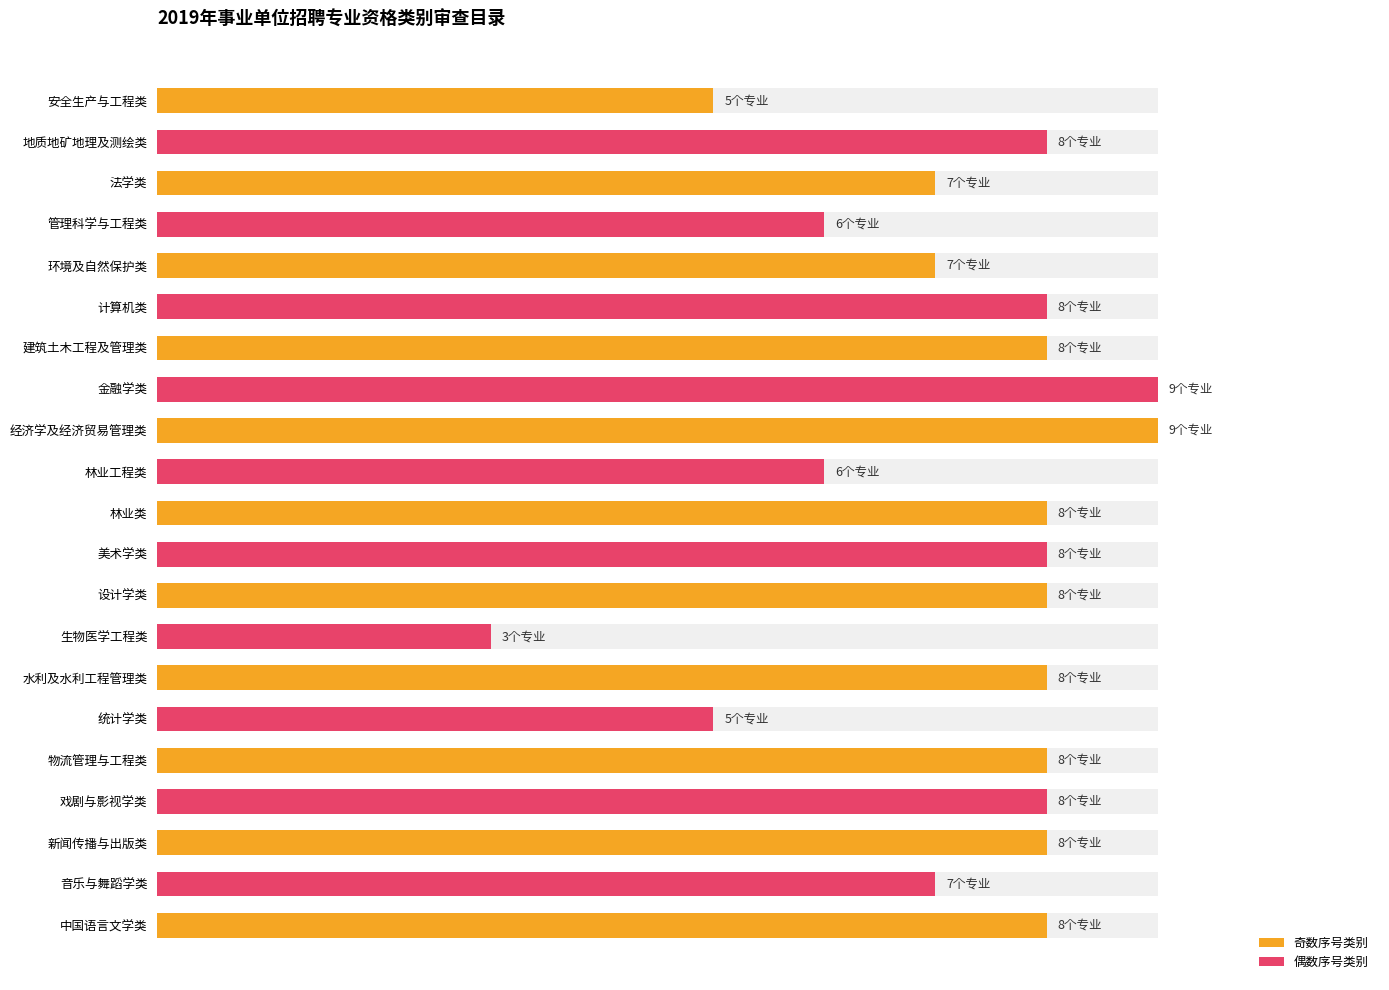

What is the sum of the values at 生物医学工程类 and 金融学类?

12